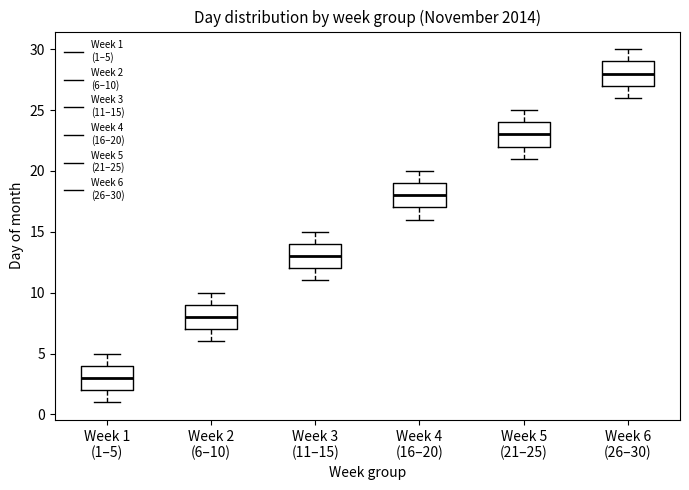

Reading left to right, transcribe this box plot: for each box, give where its median line is, the range the box spans, and where its two whiskers end, as read against the y-axis. The values are not printed on the chart, so give them approximately, as read against the axis.

Week 1 (1–5): median 3, box 2 to 4, whiskers 1 to 5
Week 2 (6–10): median 8, box 7 to 9, whiskers 6 to 10
Week 3 (11–15): median 13, box 12 to 14, whiskers 11 to 15
Week 4 (16–20): median 18, box 17 to 19, whiskers 16 to 20
Week 5 (21–25): median 23, box 22 to 24, whiskers 21 to 25
Week 6 (26–30): median 28, box 27 to 29, whiskers 26 to 30